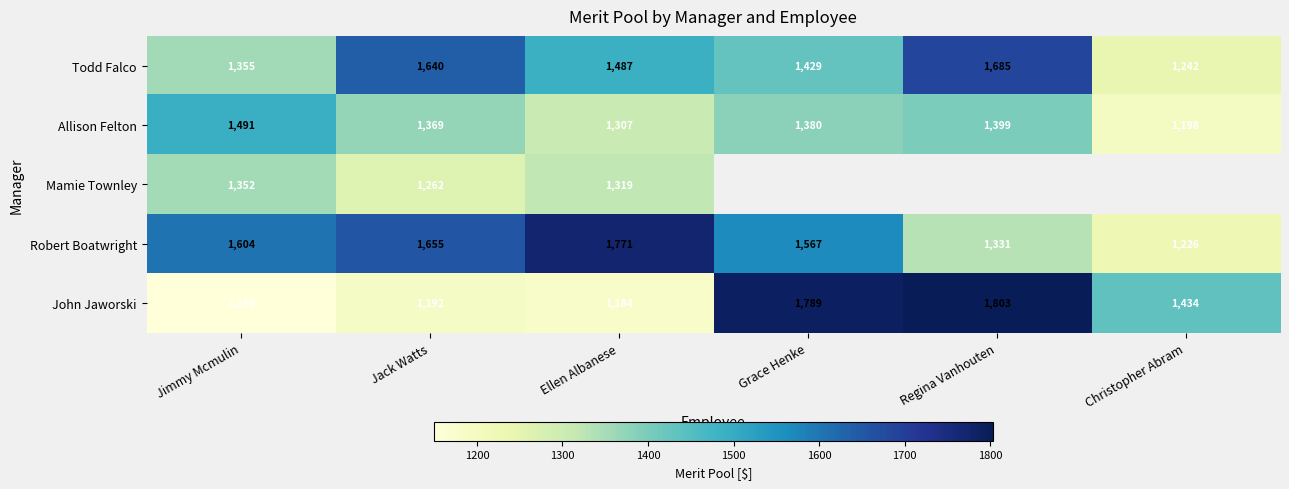

Is it true that John Jaworski equals 897.1 at Christopher Abram?

False